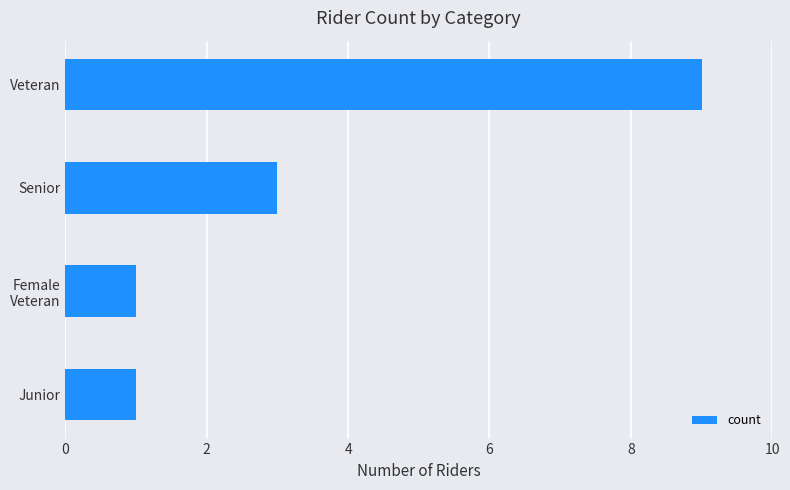

Reading bottom to top, transcribe all the data shown in this chart.

1	1	3	9